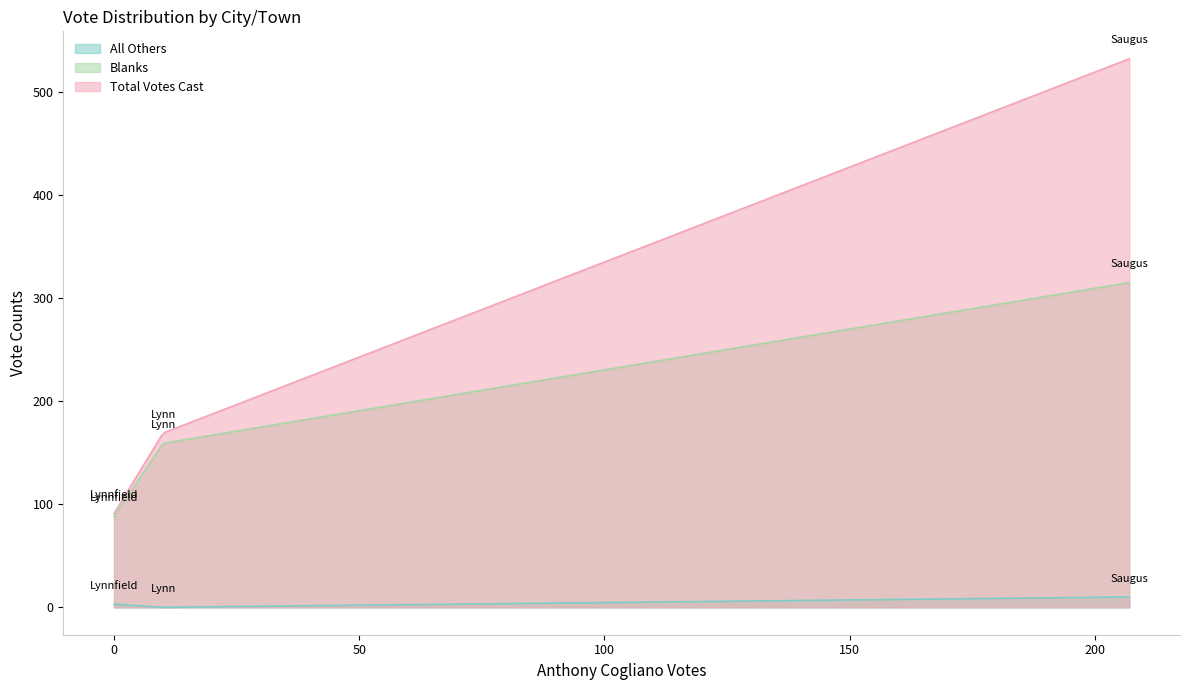

What is the maximum value shown in the chart?

532.0